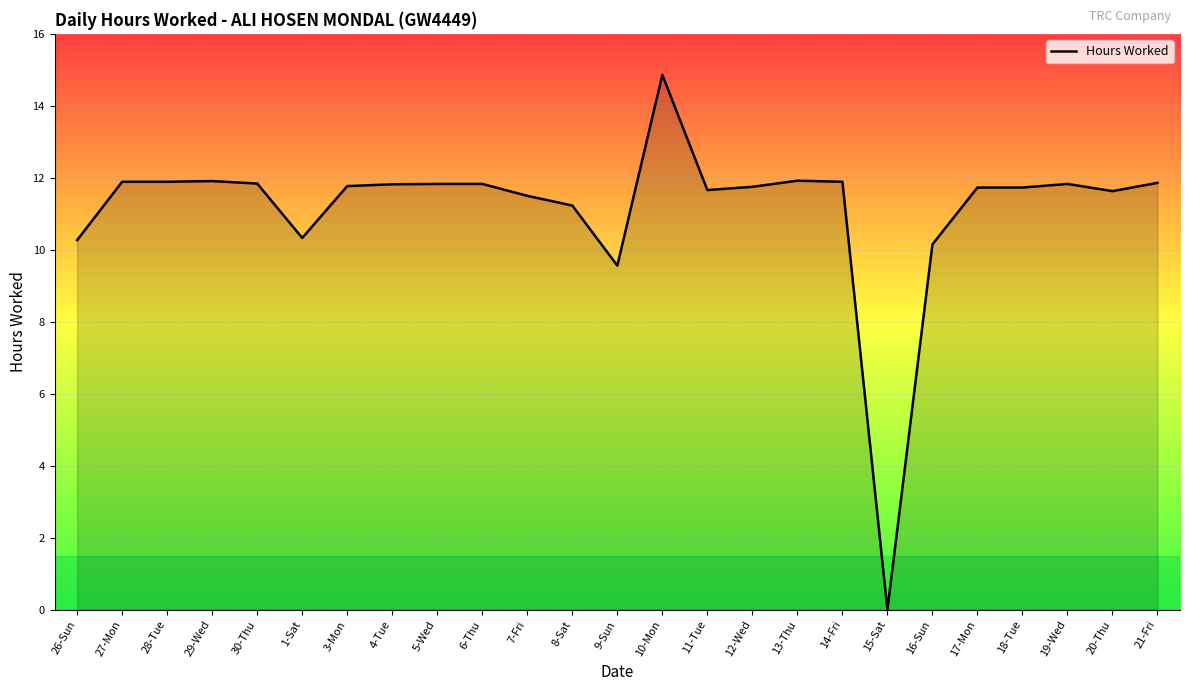

True or false: the data shows 11.9 at 27-Mon.

True